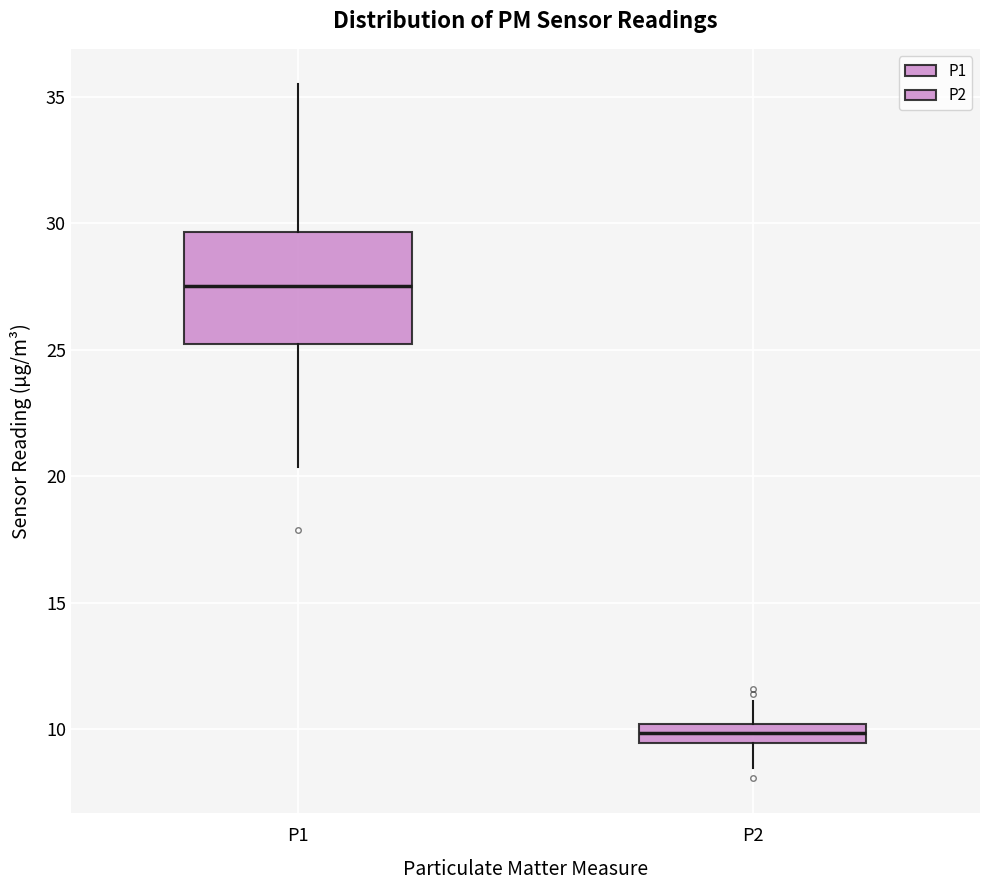

Where does the upper whisker of the box for P1 end on the y-axis? The values are not printed on the chart, so give them approximately, as read against the axis.

35.5